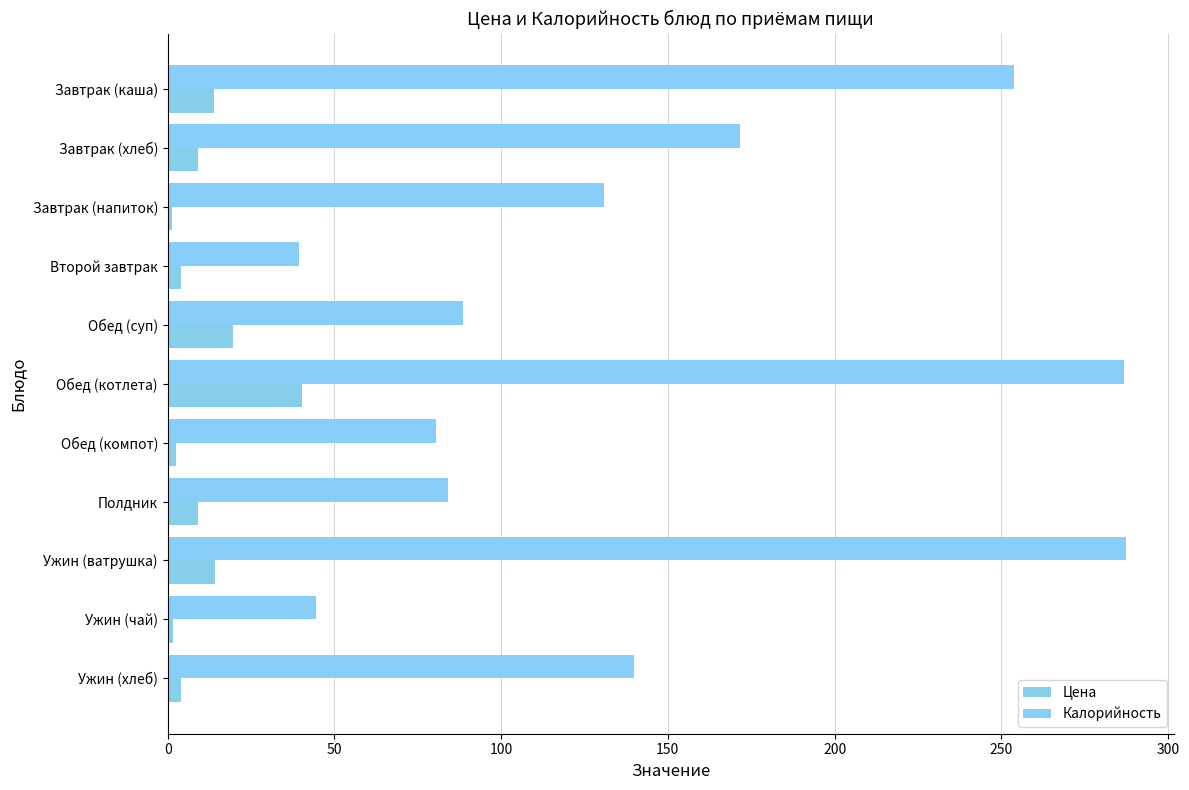

How many values in the Калорийность series are below 130?

5